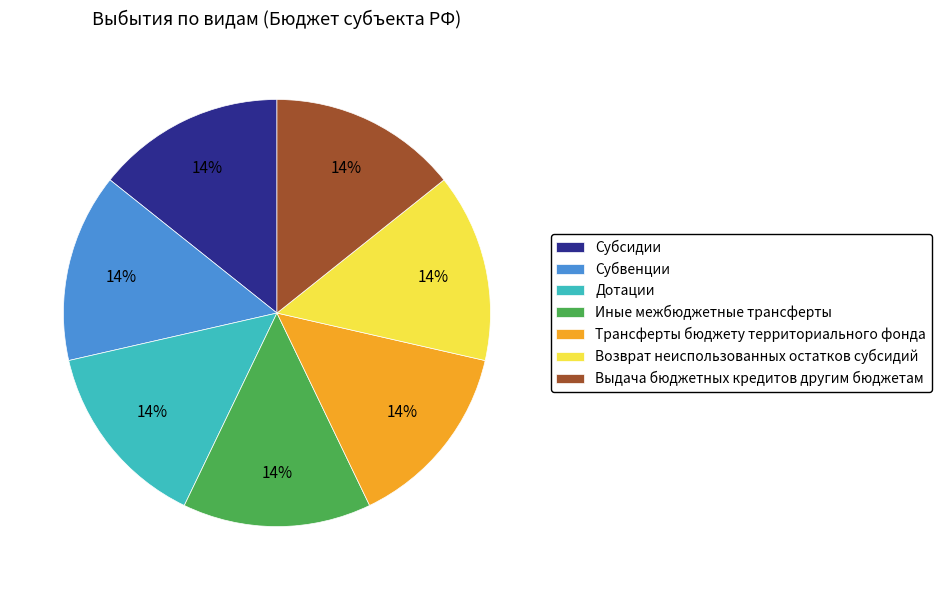

Do Выдача бюджетных кредитов другим бюджетам and Дотации together represent more than half of the pie?

No